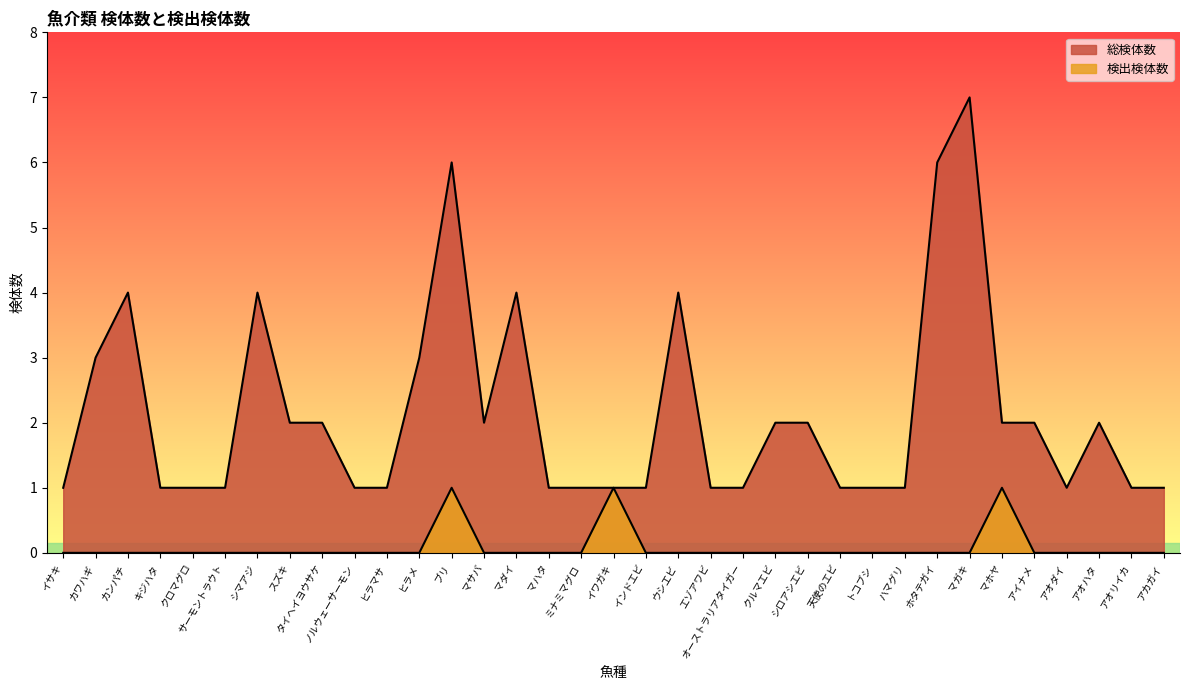

True or false: 総検体数 has a value of 2 at マホヤ.

True